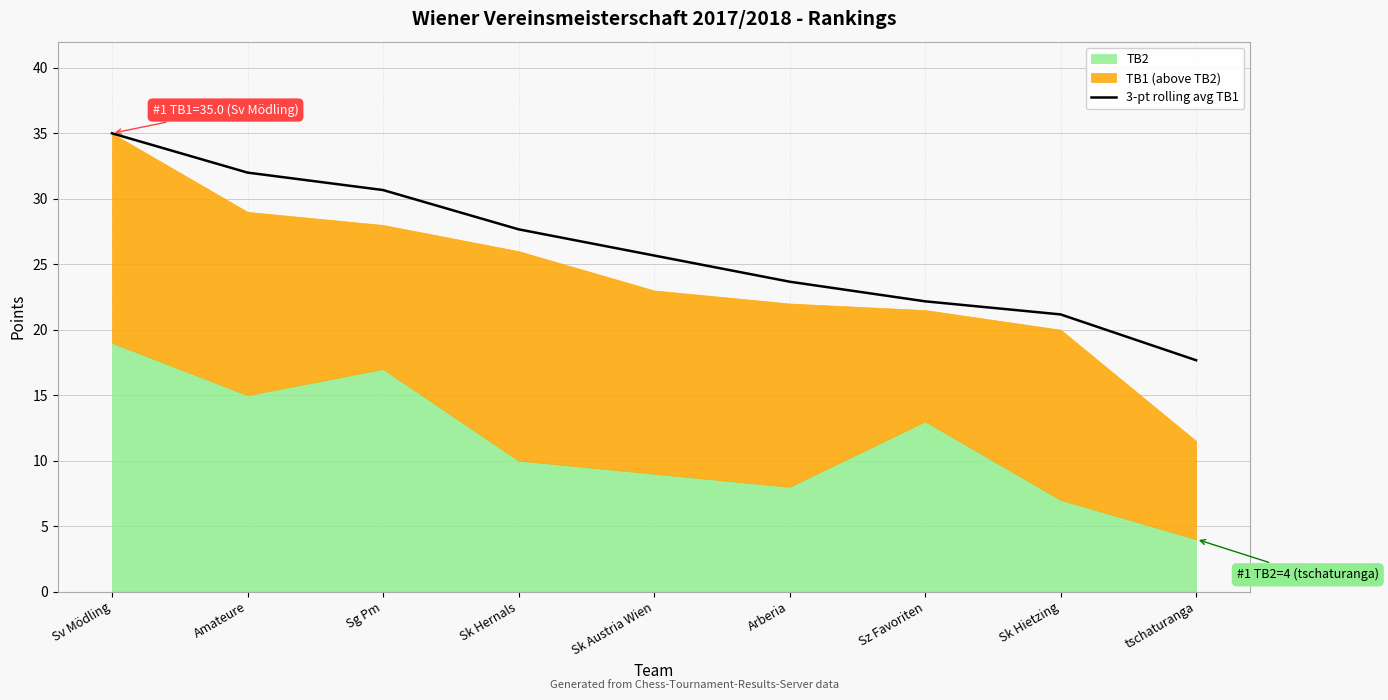

Where does the 3-pt rolling avg TB1 series first go above 25?

Sv Mödling